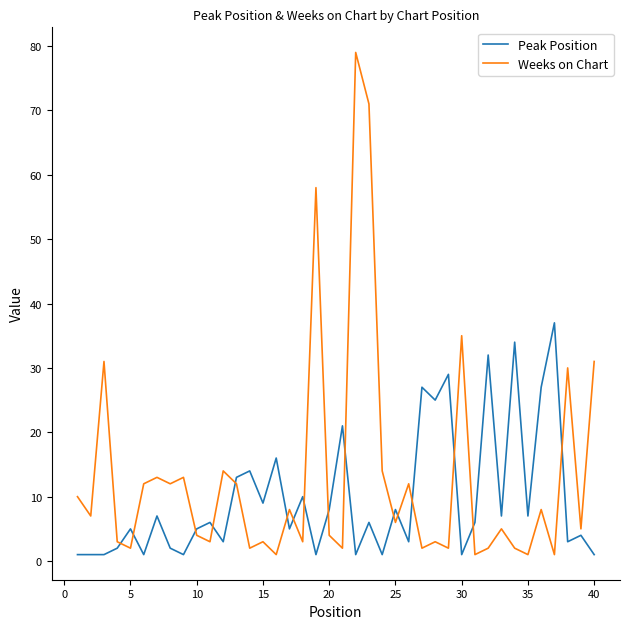

What is the difference between the maximum and minimum values in the Weeks on Chart series?

78